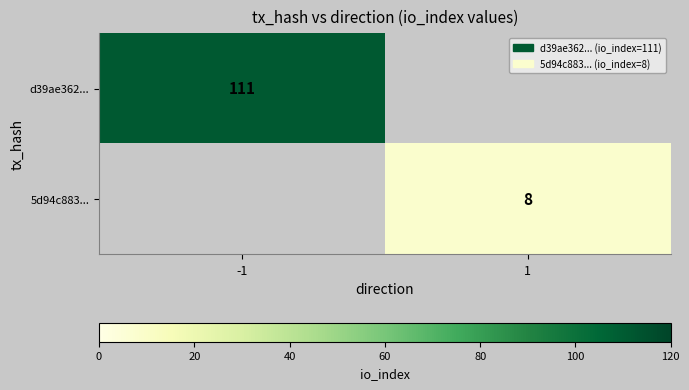

Between 1 and -1, which is larger?

-1